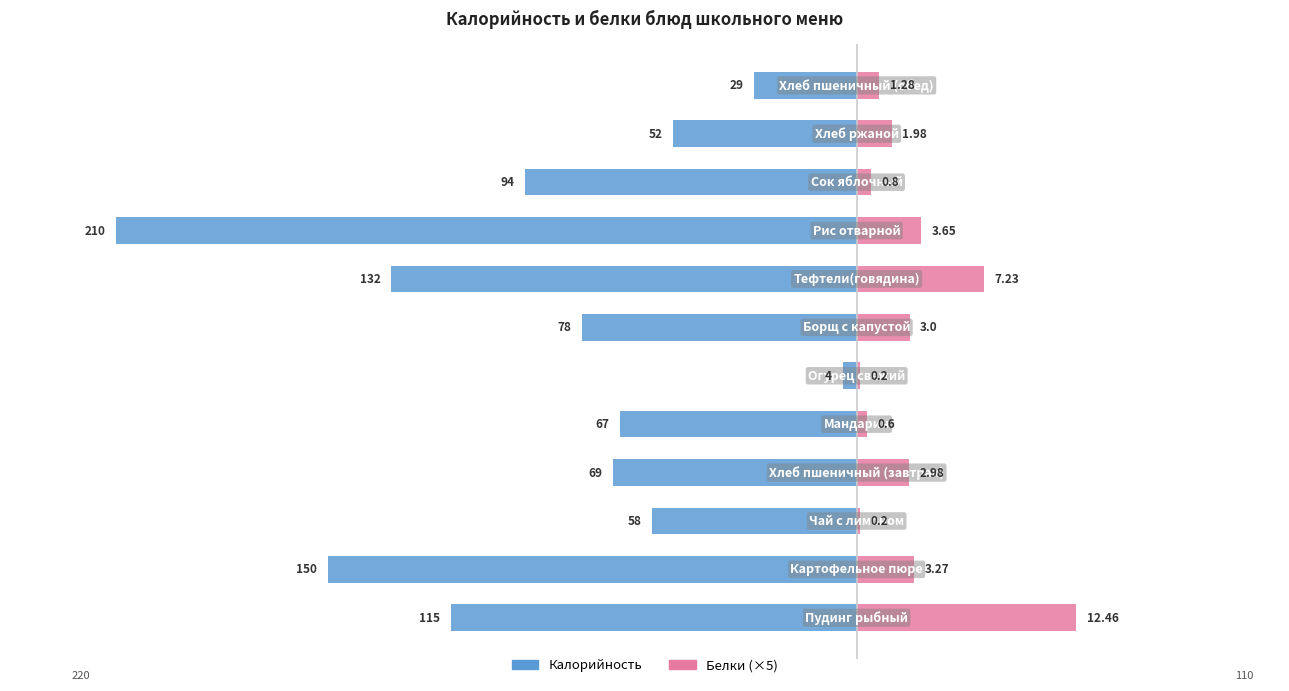

Which series has the widest spread of values?

Калорийность